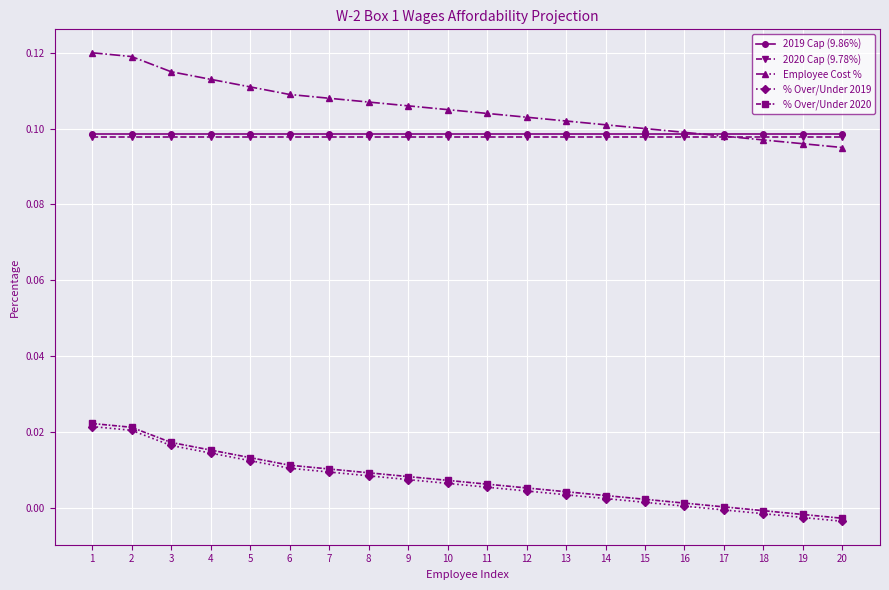

What are all the series names shown in the legend?

2019 Cap (9.86%), 2020 Cap (9.78%), Employee Cost %, % Over/Under 2019, % Over/Under 2020